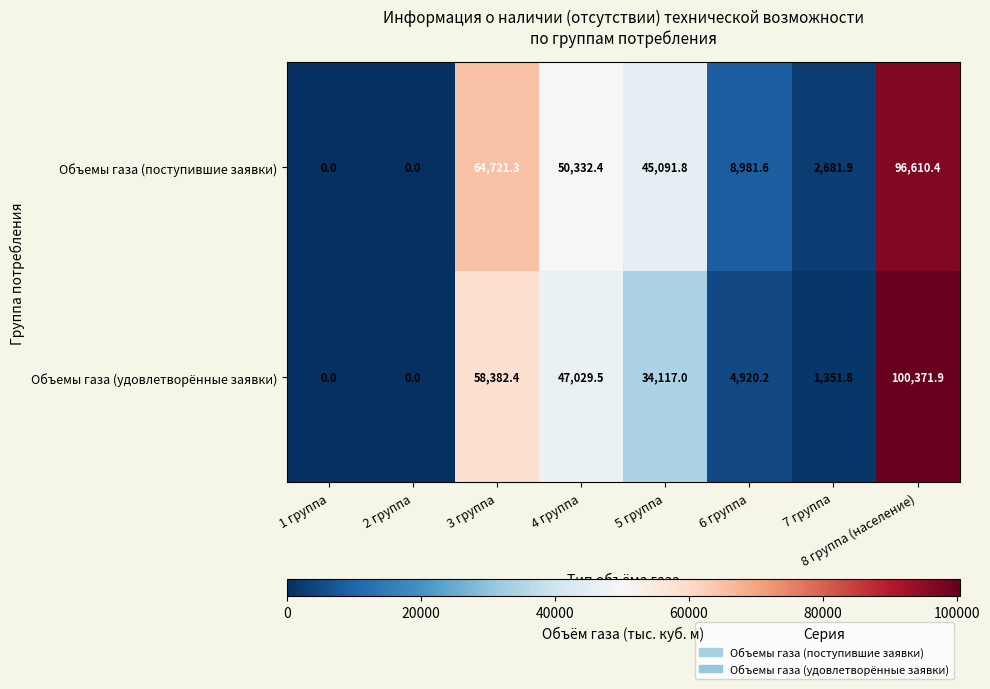

List the series in order of their overall mean, lowest first.

Объемы газа (удовлетворённые заявки), Объемы газа (поступившие заявки)